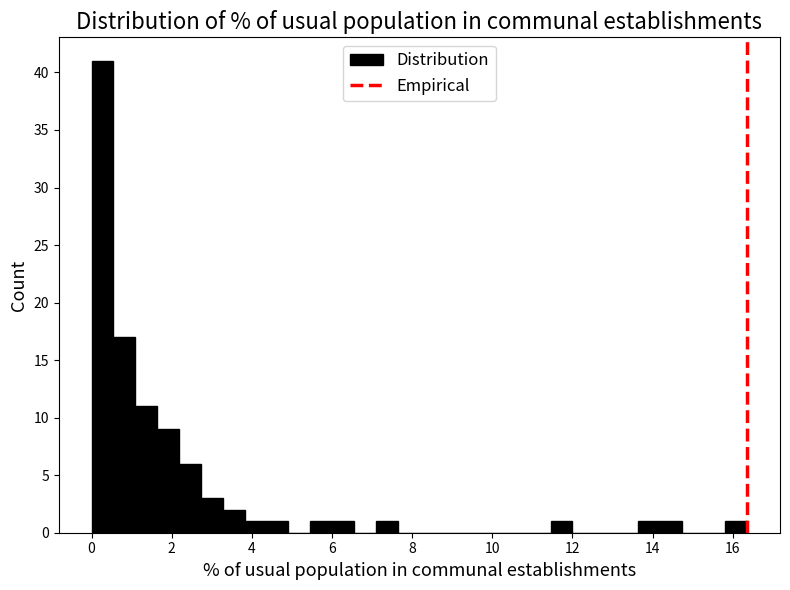

Read against the x-axis, roughly where is the centre of the tallest bar?

0.2